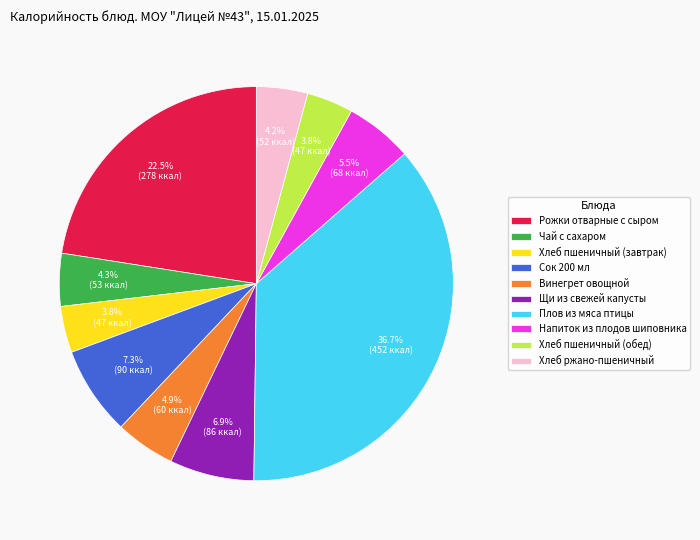

Which slice is the largest?

Плов из мяса птицы